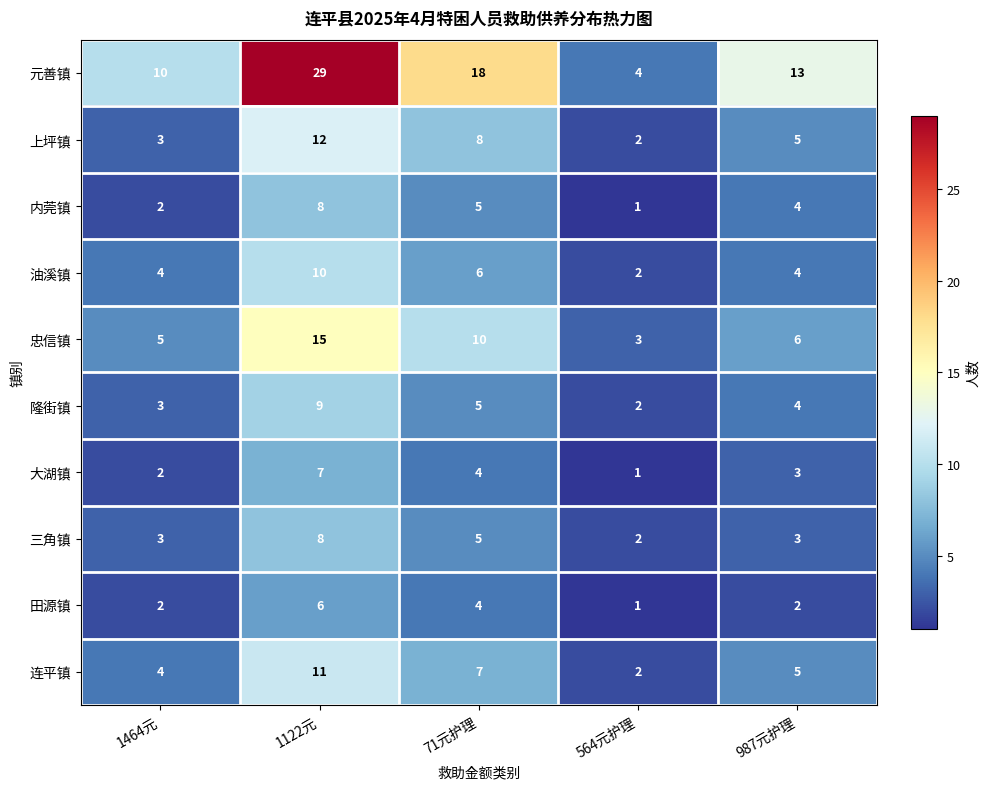

What is the spread (max minus min) of values at 1122元?

23